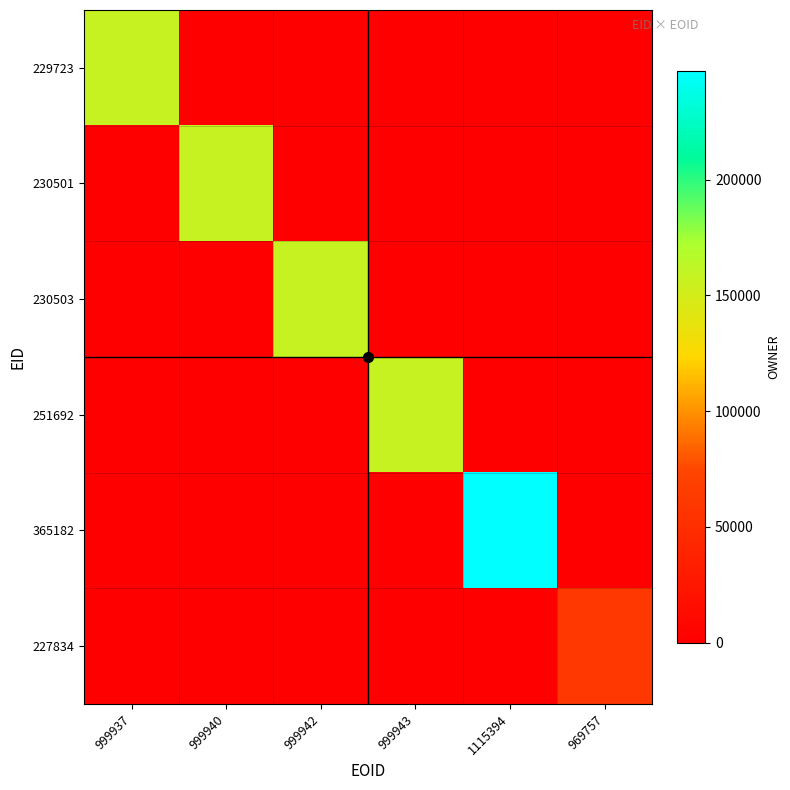

True or false: 230503 has a value of 104673 at 1115394.

False